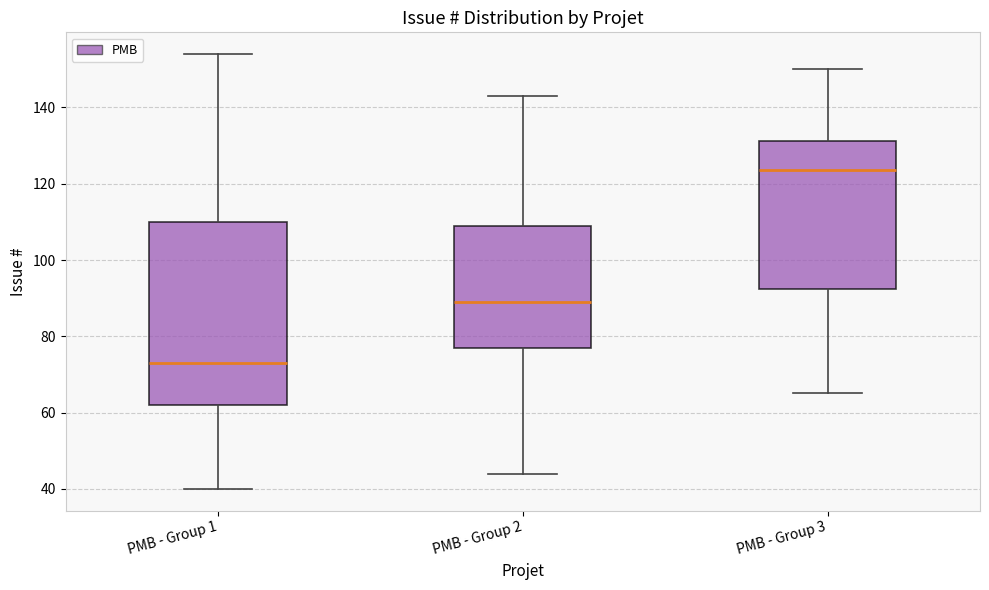

Comparing the boxes themselves (not the whiskers), which one is the tallest?

PMB - Group 1